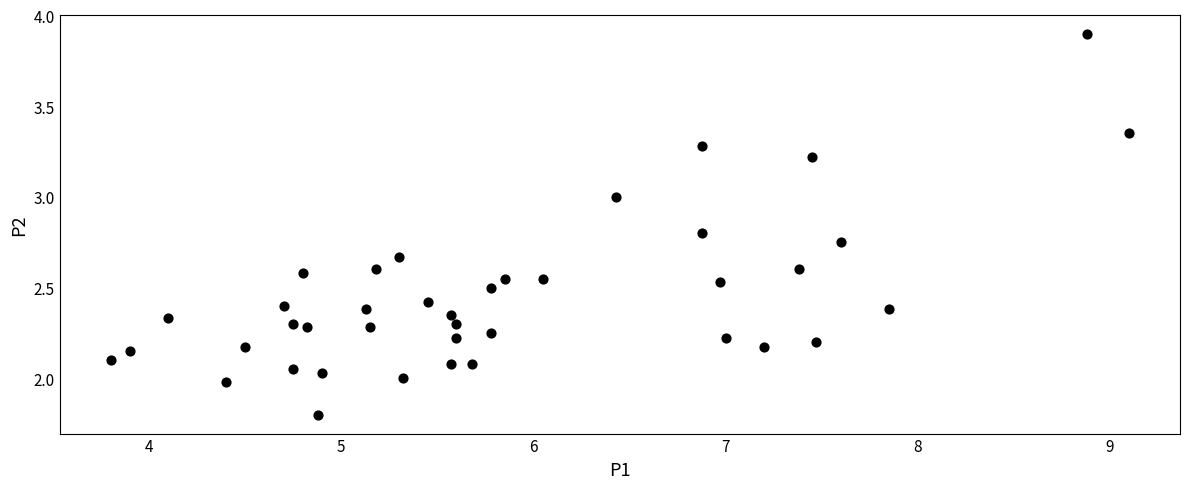

What is the range of X values (max minus min)?

5.3